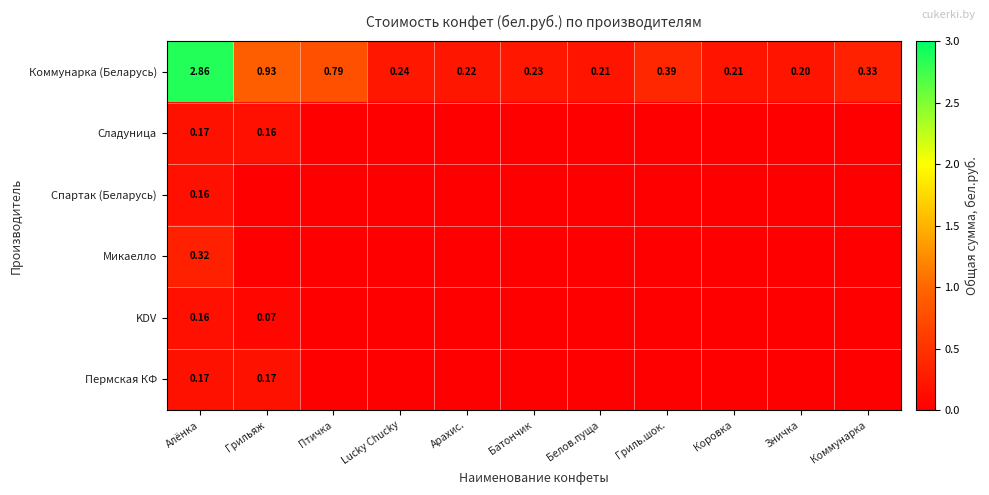

At which label does Коммунарка (Беларусь) reach its minimum?

Зничка